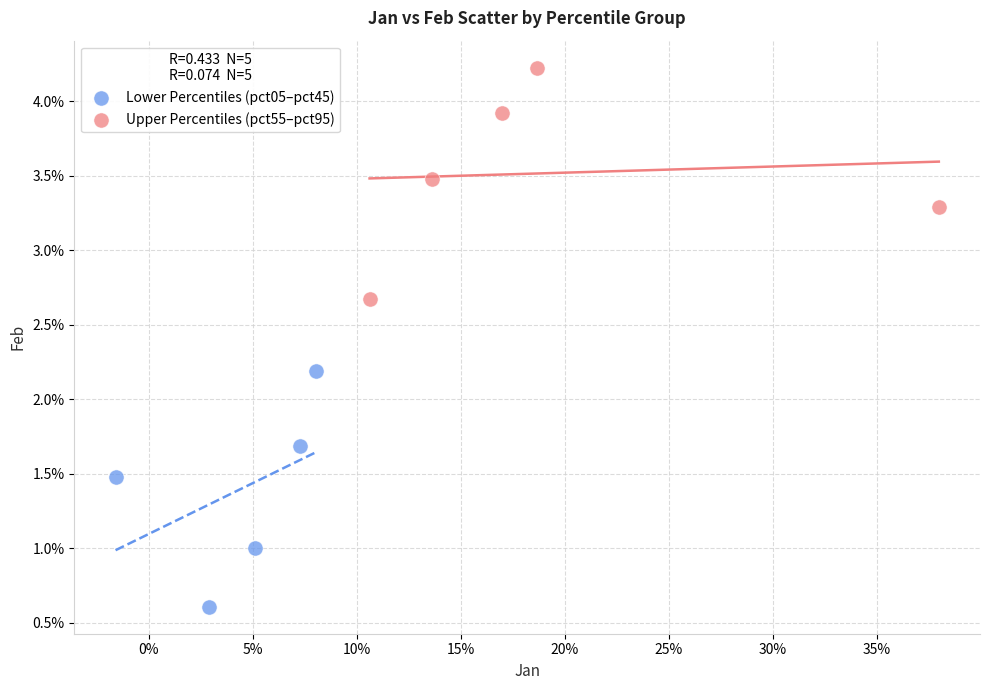

What are all the series names shown in the legend?

Lower Percentiles (pct05–pct45), Upper Percentiles (pct55–pct95)